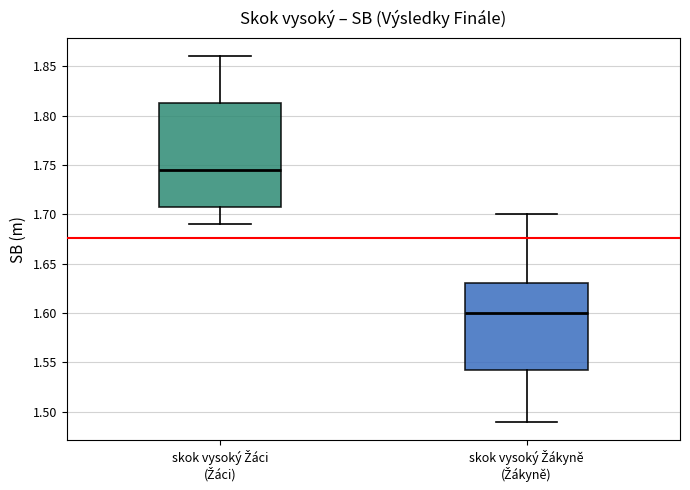

Reading left to right, transcribe this box plot: for each box, give where its median line is, the range the box spans, and where its two whiskers end, as read against the y-axis. The values are not printed on the chart, so give them approximately, as read against the axis.

skok vysoký Žáci (Žáci): median 1.745, box 1.710 to 1.815, whiskers 1.690 to 1.860
skok vysoký Žákyně (Žákyně): median 1.600, box 1.545 to 1.630, whiskers 1.490 to 1.700